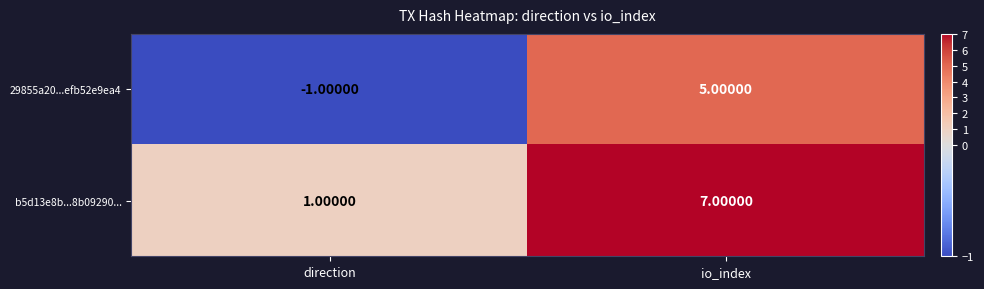

Which series has the largest total across all categories?

b5d13e8b...8b09290...